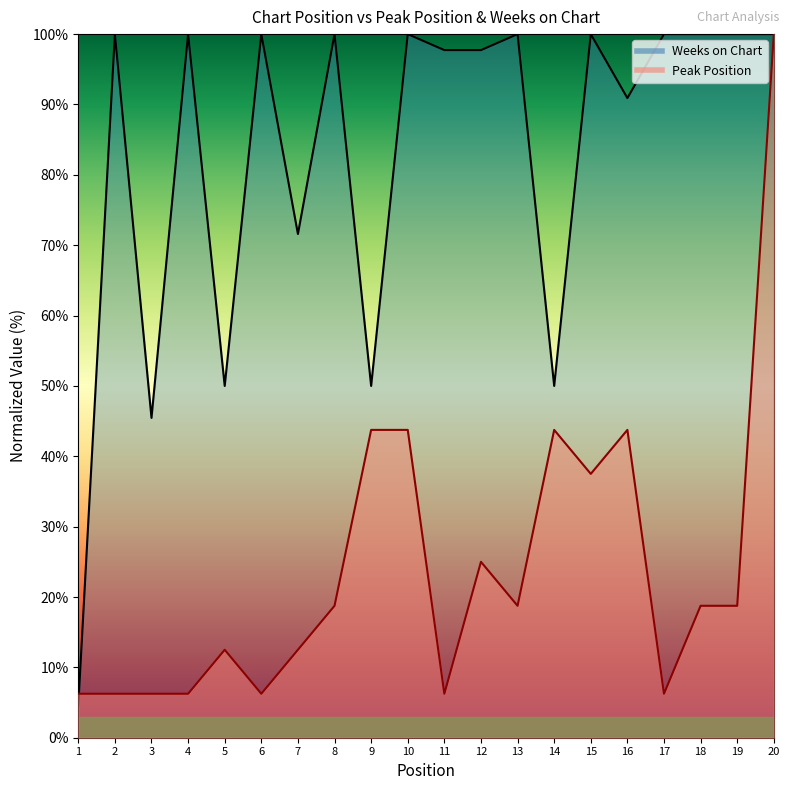

What is the spread (max minus min) of values at 16?

47.2